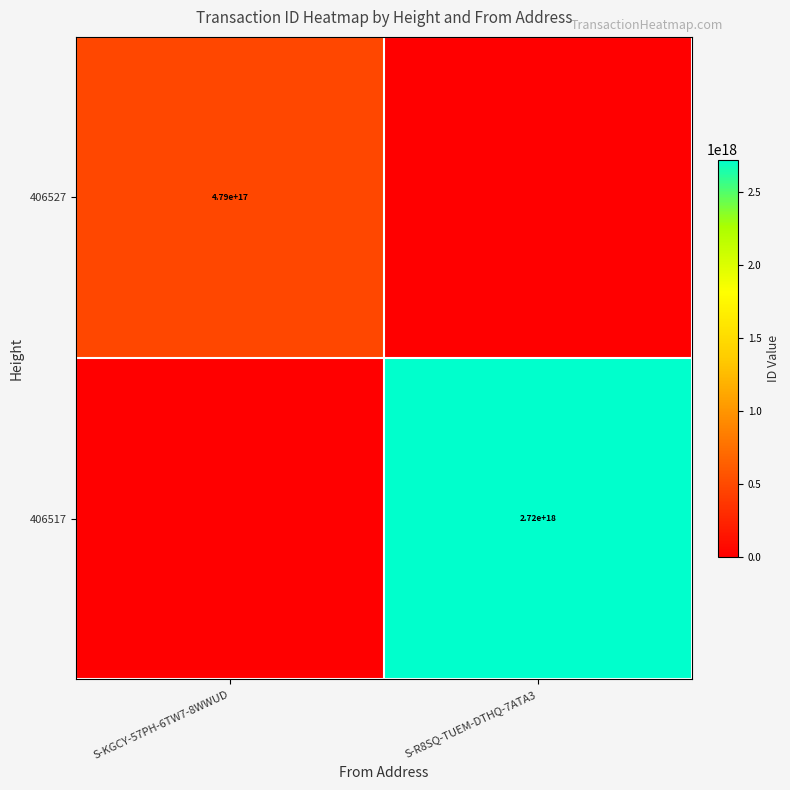

Is the value of 406527 at S-KGCY-57PH-6TW7-8WWUD greater than the value of 406517 at S-R8SQ-TUEM-DTHQ-7ATA3?

No